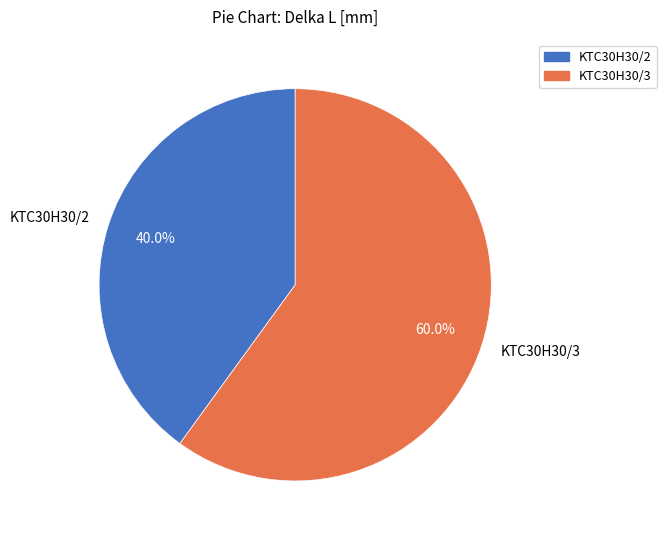

To the nearest percent, what is the difference between the largest and smallest slice percentages?

20%